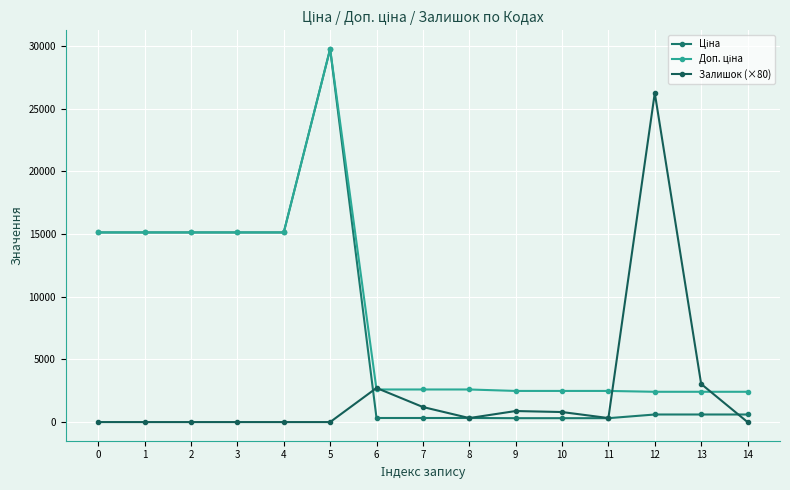

Is this an area chart (filled region under the line)?

No